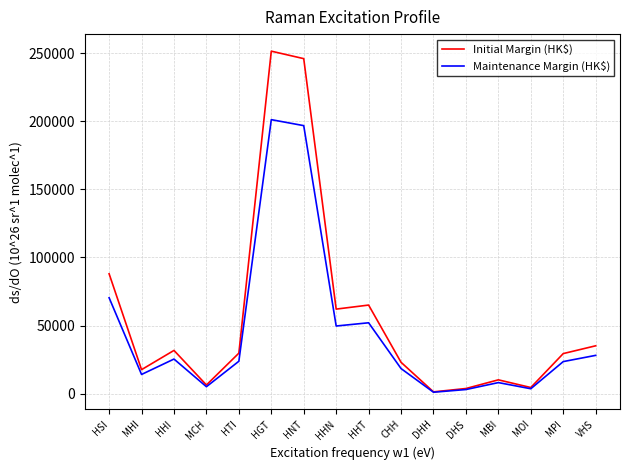

At CHH, list the series in order from smallest to largest.

Maintenance Margin (HK$), Initial Margin (HK$)